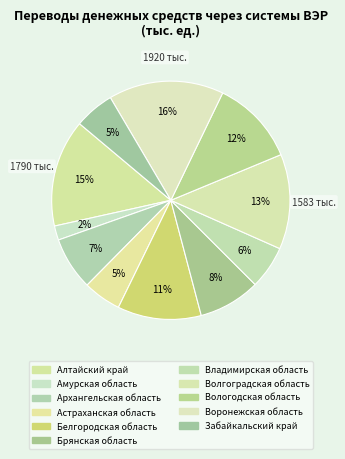

How many slices are in this pie chart?

11